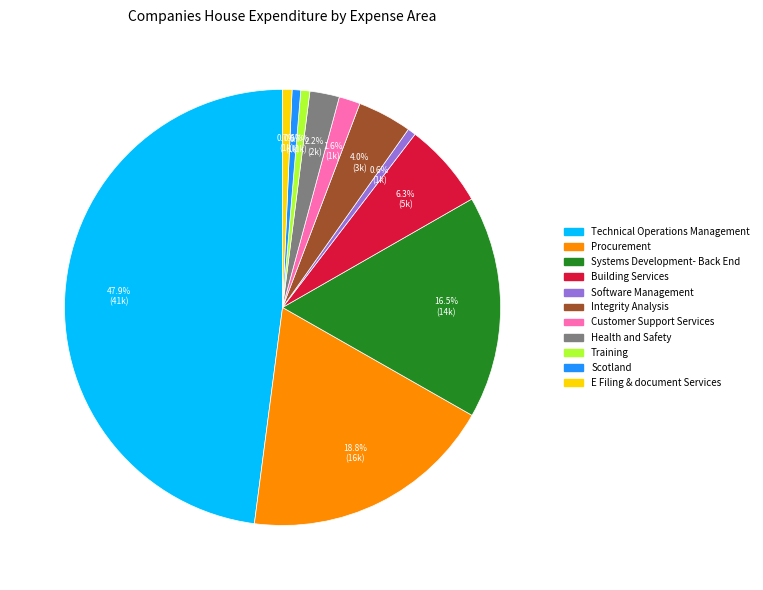

Does Health and Safety represent more than half of the total?

No